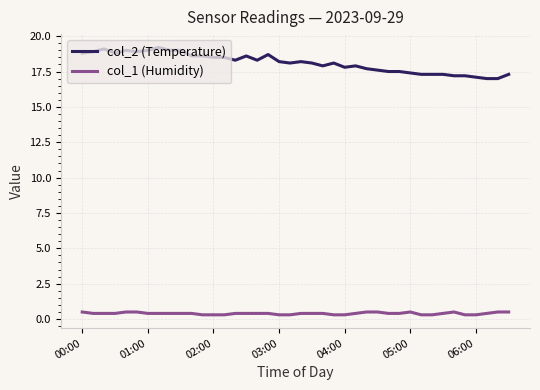

Reading left to right, what are all the values shown in this chart?

col_2 (Temperature): 18.8	18.9	19.1	18.8	19.0	18.9	19.0	19.2	19.0	19.0	18.6	18.6	18.5	18.5	18.3	18.6	18.3	18.7	18.2	18.1	18.2	18.1	17.9	18.1	17.8	17.9	17.7	17.6	17.5	17.5	17.4	17.3	17.3	17.3	17.2	17.2	17.1	17.0	17.0	17.3
col_1 (Humidity): 0.5	0.4	0.4	0.4	0.5	0.5	0.4	0.4	0.4	0.4	0.4	0.3	0.3	0.3	0.4	0.4	0.4	0.4	0.3	0.3	0.4	0.4	0.4	0.3	0.3	0.4	0.5	0.5	0.4	0.4	0.5	0.3	0.3	0.4	0.5	0.3	0.3	0.4	0.5	0.5